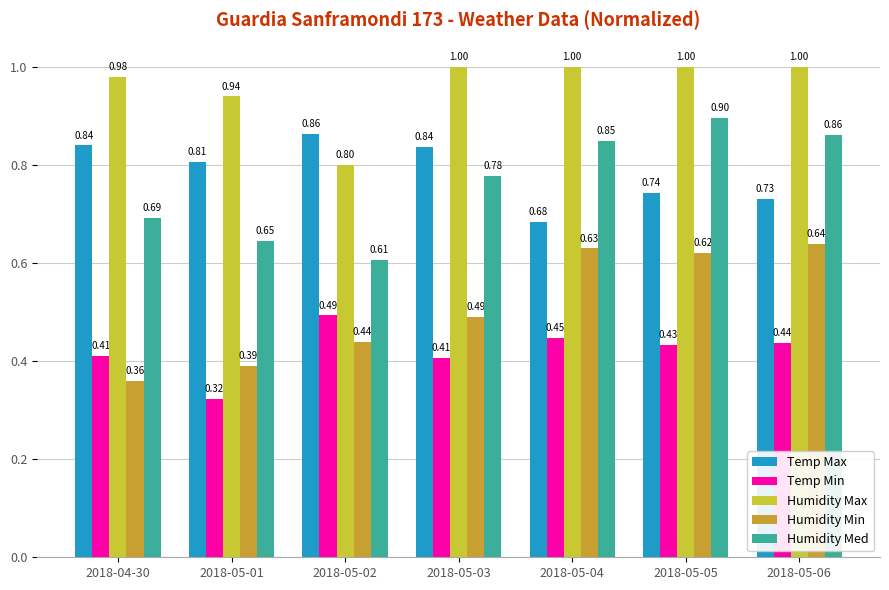

At 2018-05-05, list the series in order from smallest to largest.

Temp Min, Humidity Min, Temp Max, Humidity Med, Humidity Max